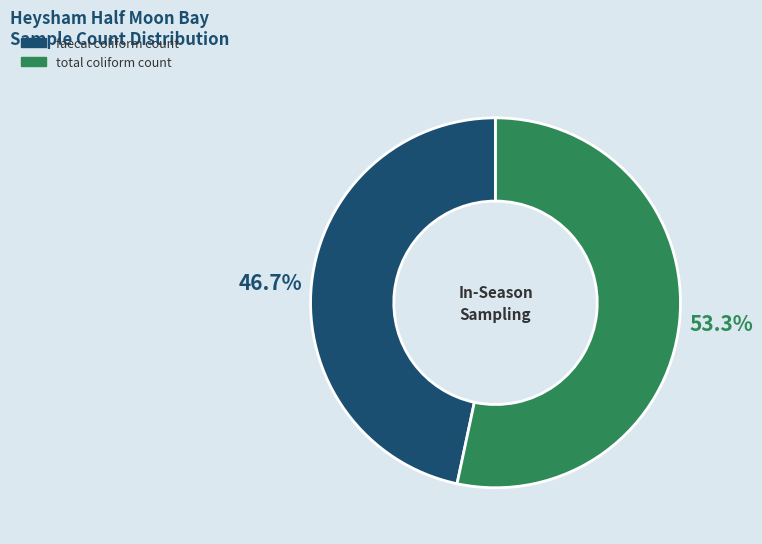

How many slices are in this pie chart?

2